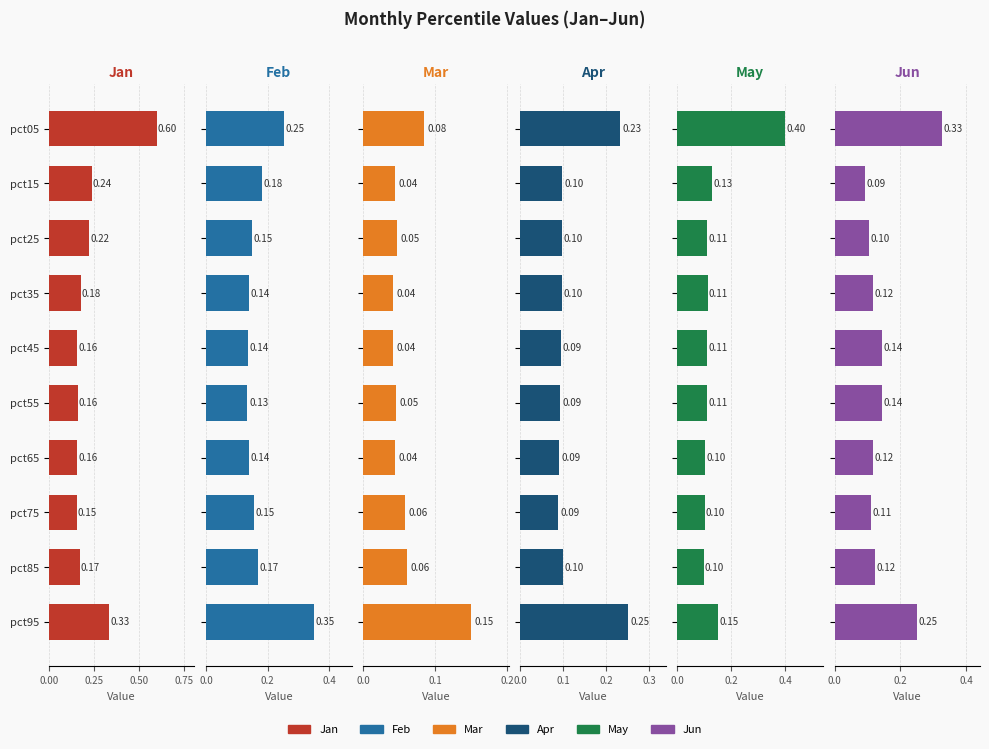

How many distinct data groups are displayed?

6